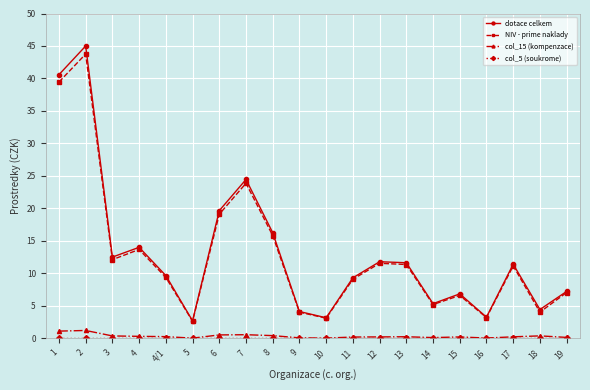

Is it true that dotace celkem equals 2.7 at 5?

True